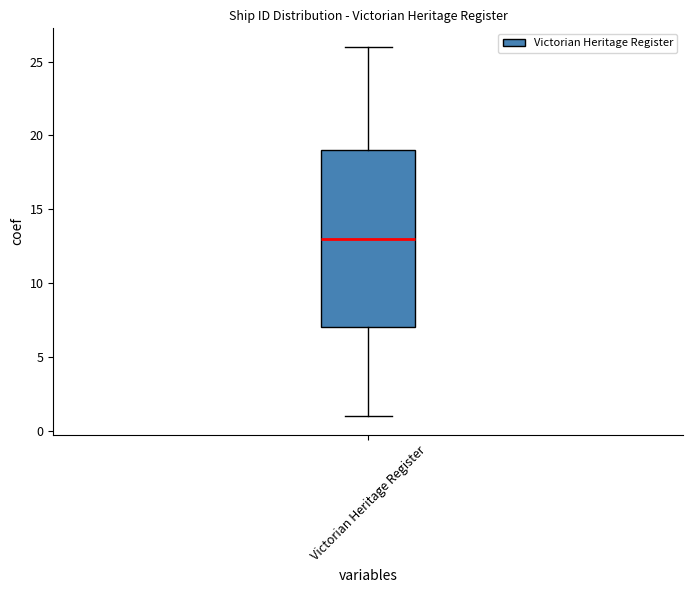

Read this box plot against the y-axis: the position of the median line, the range covered by the box, and the ends of both whiskers. The values are not printed on the chart, so give them approximately, as read against the axis.

median 13, box 7 to 19, whiskers 1 to 26